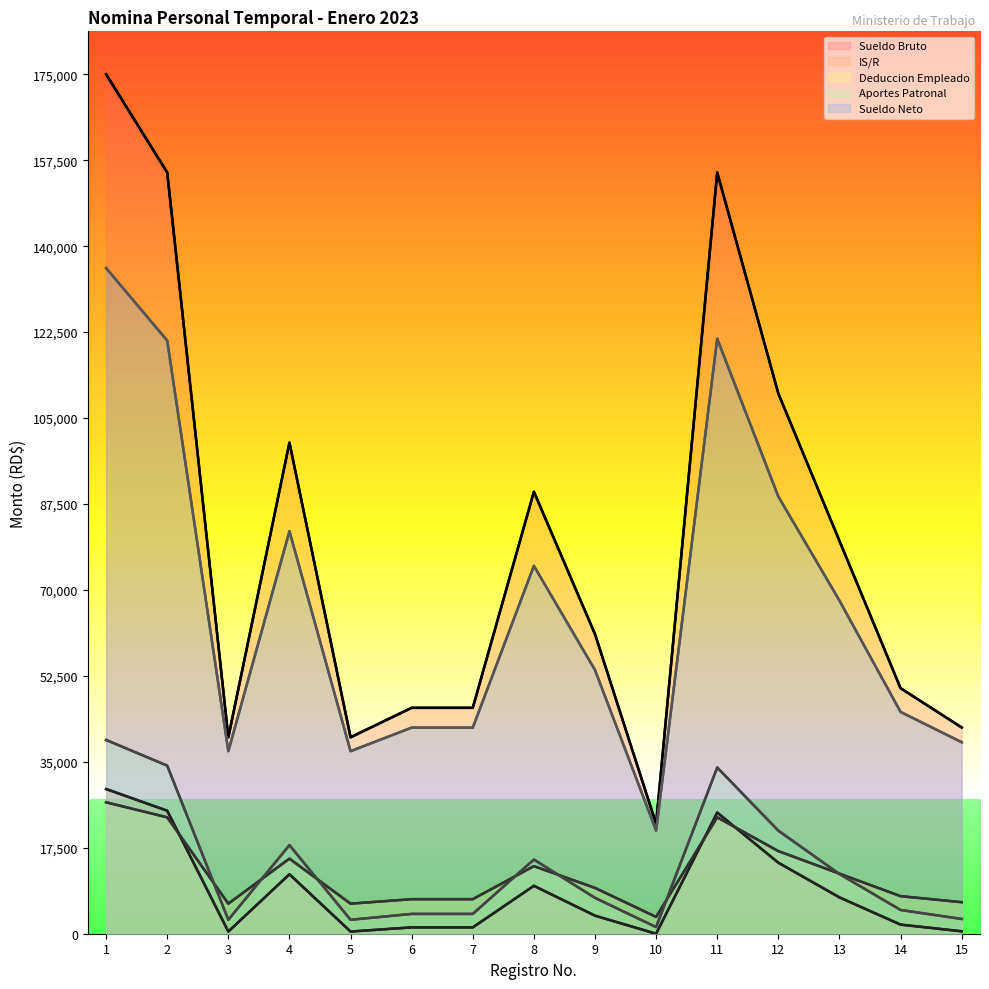

How many data points in Sueldo Bruto are less than 61000?

7